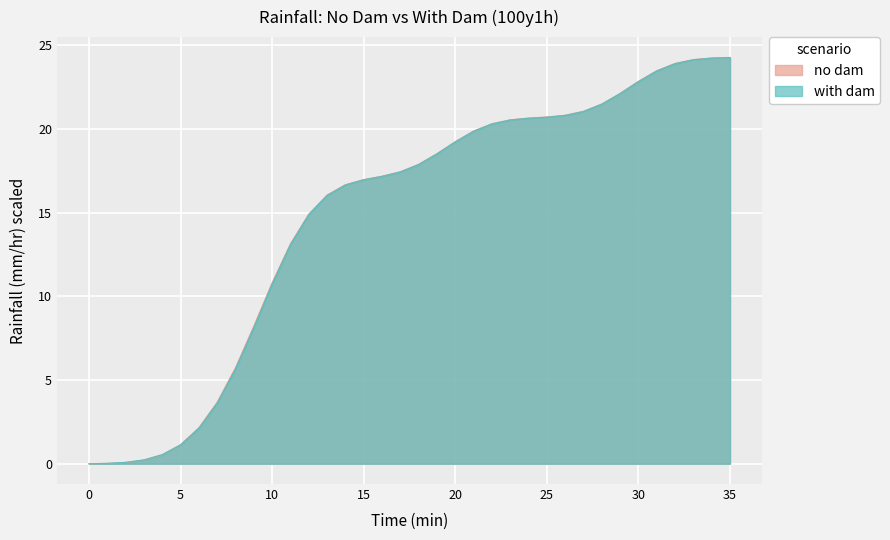

What is the total value across all series at 29?

44.2